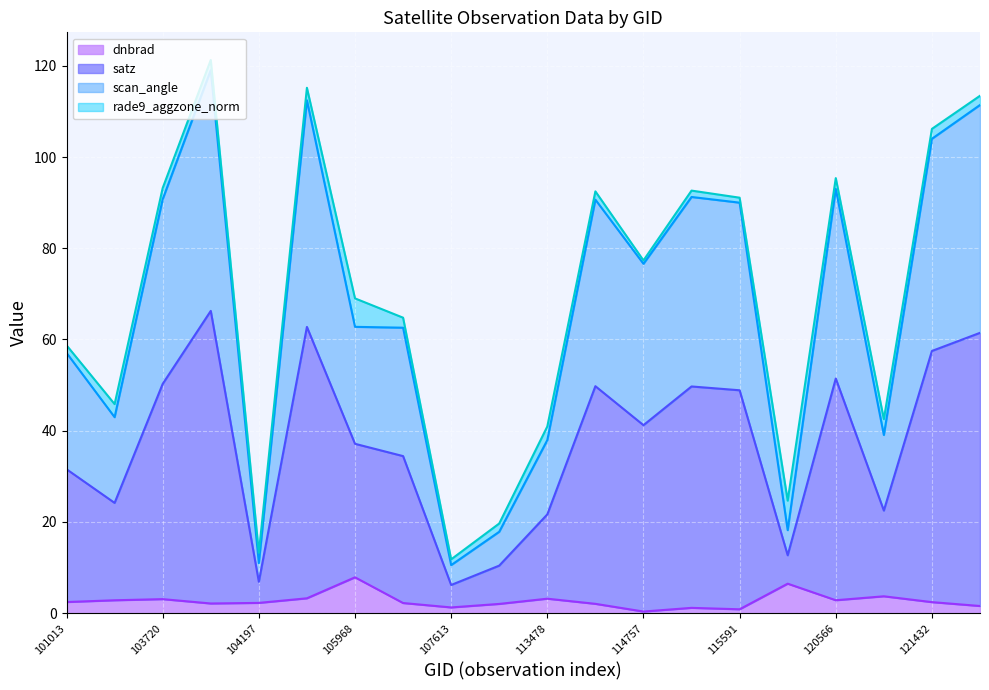

In rade9_aggzone_norm line, how many points are lower than both neighbors (excluding endpoints)?

6